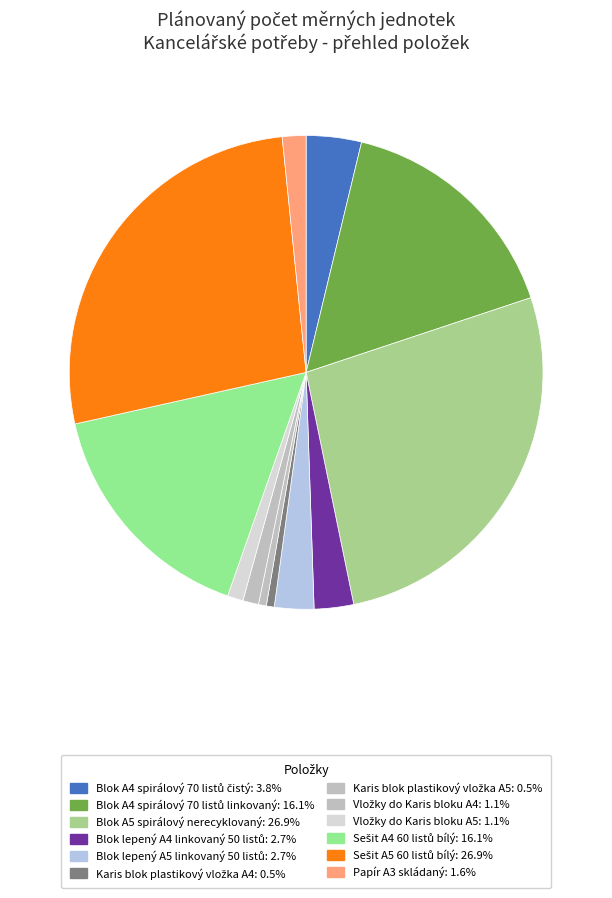

Does any single category account for the majority?

No